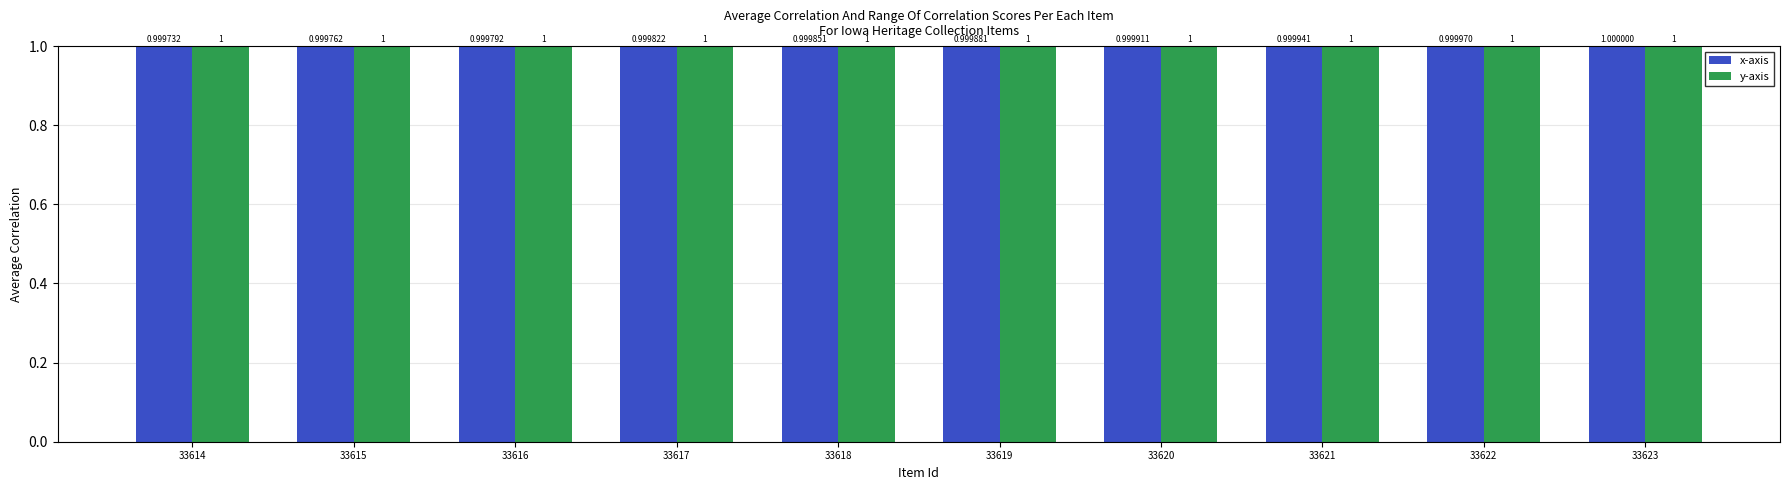

The value of x-axis at 33618 is 0.3. True or false?

False